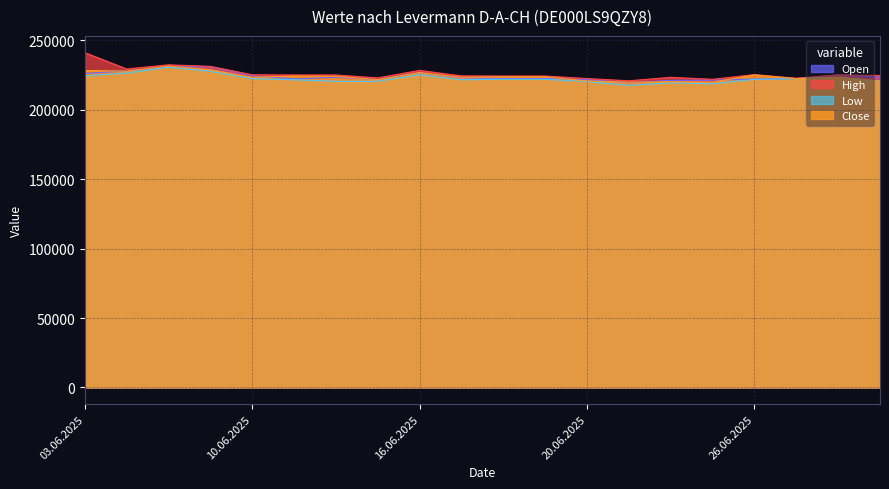

Which series changed the most between 13.06.2025 and 17.06.2025?

Close